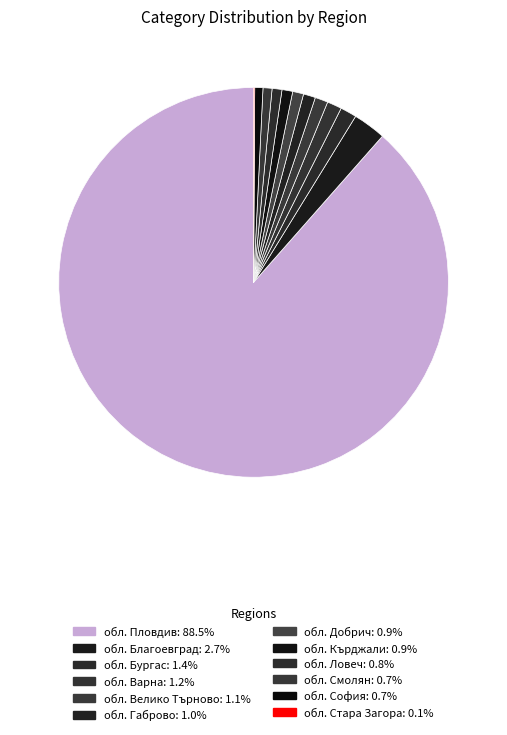

Rank the categories by value from lowest to highest.

обл. Стара Загора, обл. София, обл. Смолян, обл. Ловеч, обл. Кърджали, обл. Добрич, обл. Габрово, обл. Велико Търново, обл. Варна, обл. Бургас, обл. Благоевград, обл. Пловдив